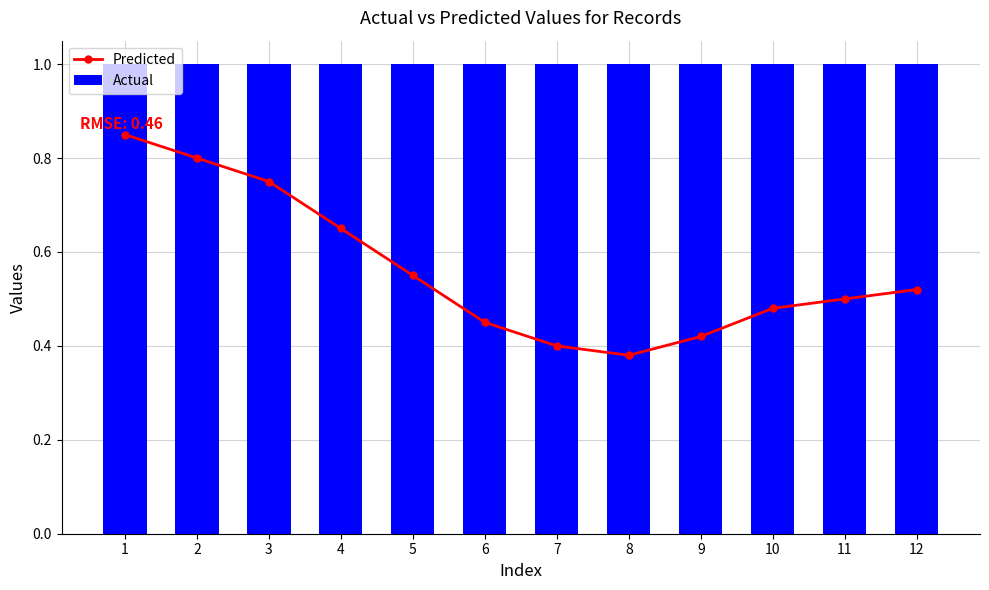

What is the value of the Actual bar at the 9th from the left?

1.0